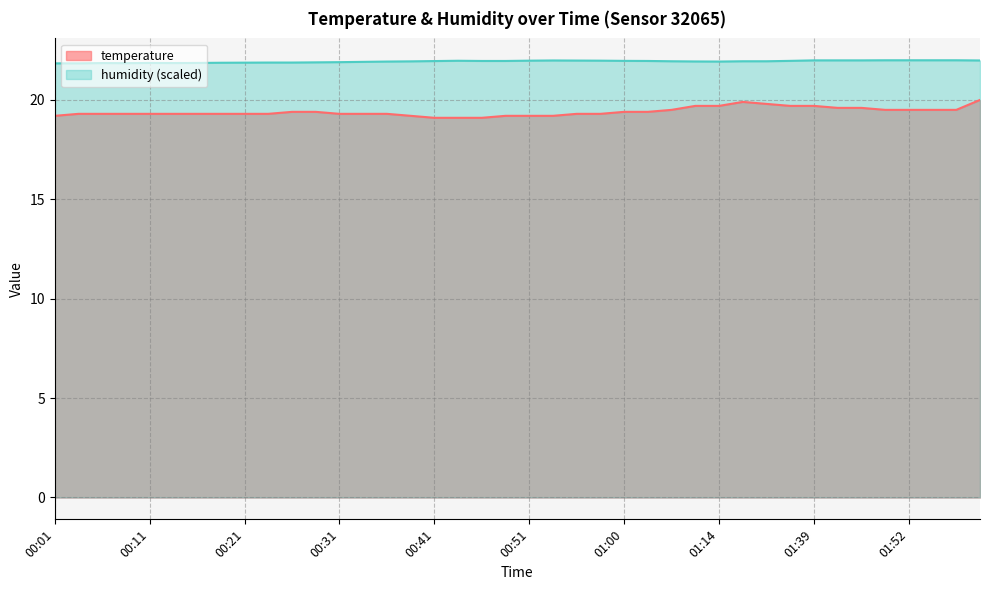

What is the label of the 21st point from the left?

00:51